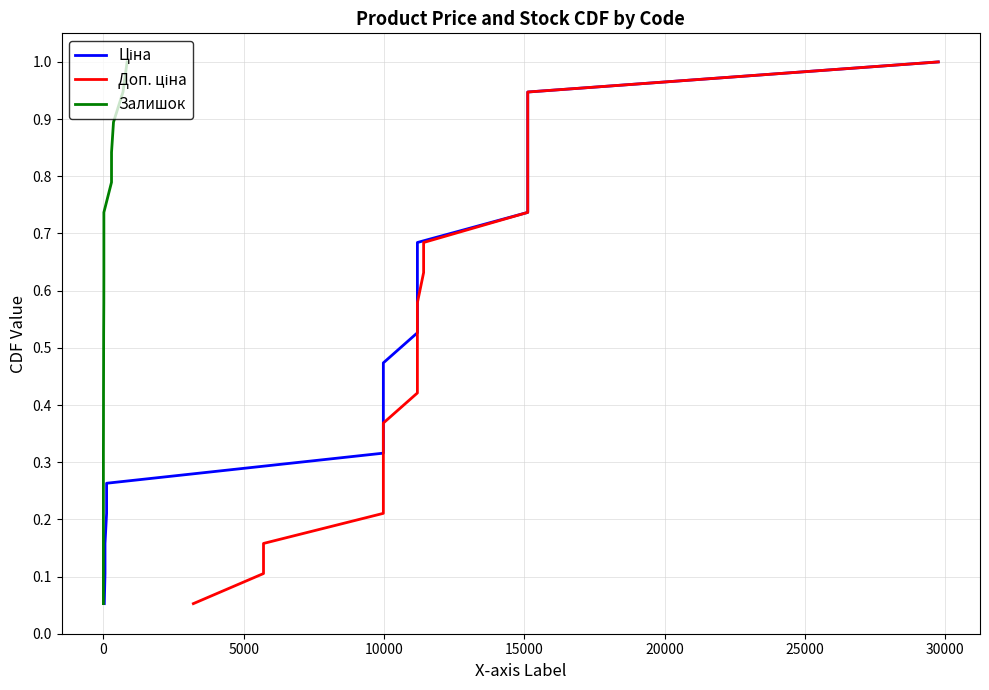

Reading left to right, extract all data points from this chart.

Ціна: 0.1	0.1	0.2	0.2	0.3	0.3	0.4	0.4	0.5	0.5	0.6	0.6	0.7	0.7	0.8	0.8	0.9	0.9	1.0
Доп. ціна: 0.1	0.1	0.2	0.2	0.3	0.3	0.4	0.4	0.5	0.5	0.6	0.6	0.7	0.7	0.8	0.8	0.9	0.9	1.0
Залишок: 0.1	0.1	0.2	0.2	0.3	0.3	0.4	0.4	0.5	0.5	0.6	0.6	0.7	0.7	0.8	0.8	0.9	0.9	1.0